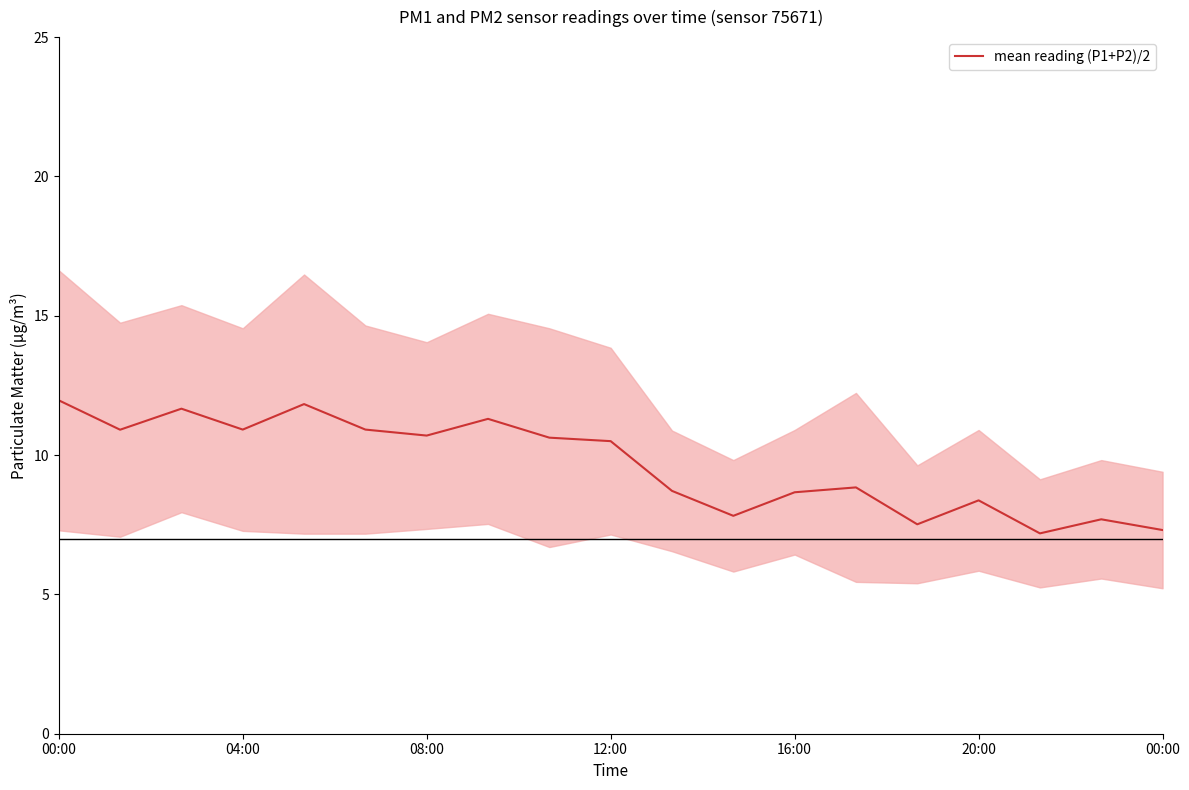

What value does the data have at 20:00?

8.4